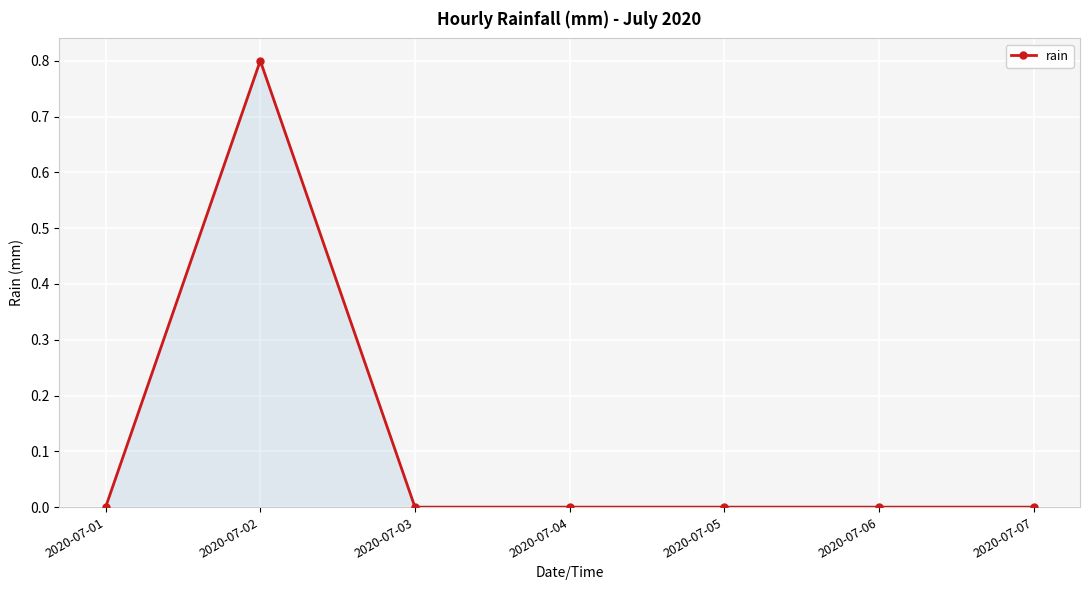

How many lines are shown in the chart?

1